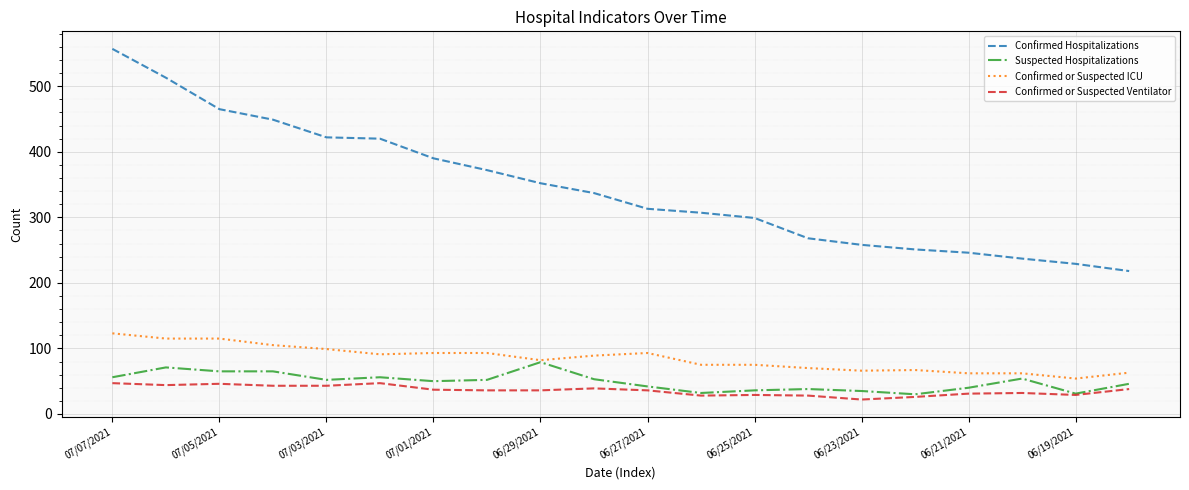

Which series has the largest range (max minus min)?

Confirmed Hospitalizations